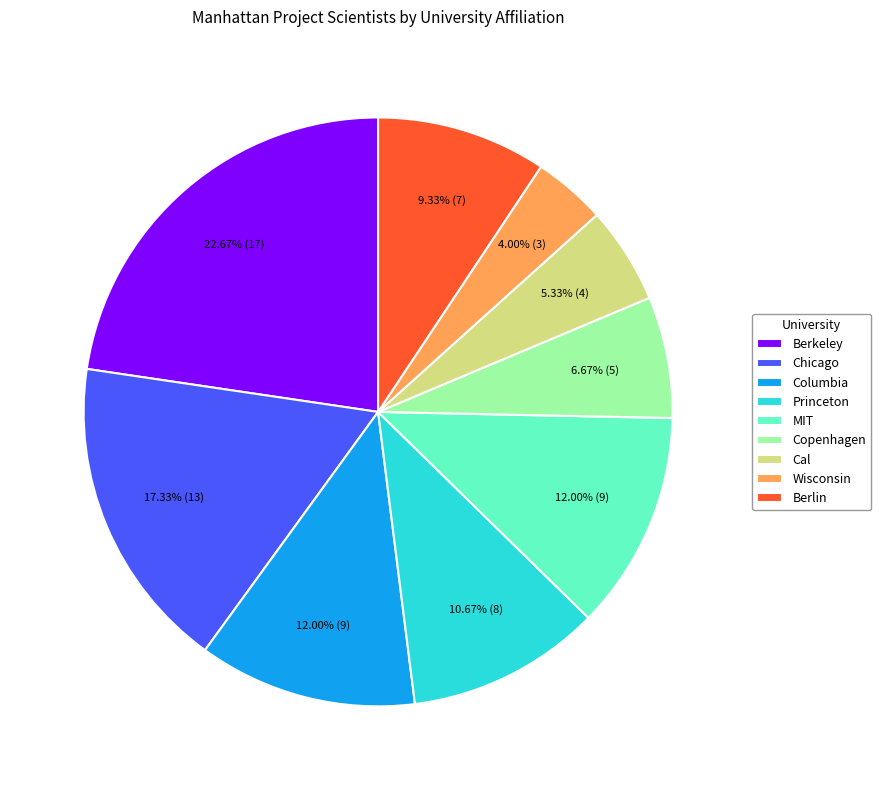

What is the total percentage of Wisconsin and MIT?

16.0%